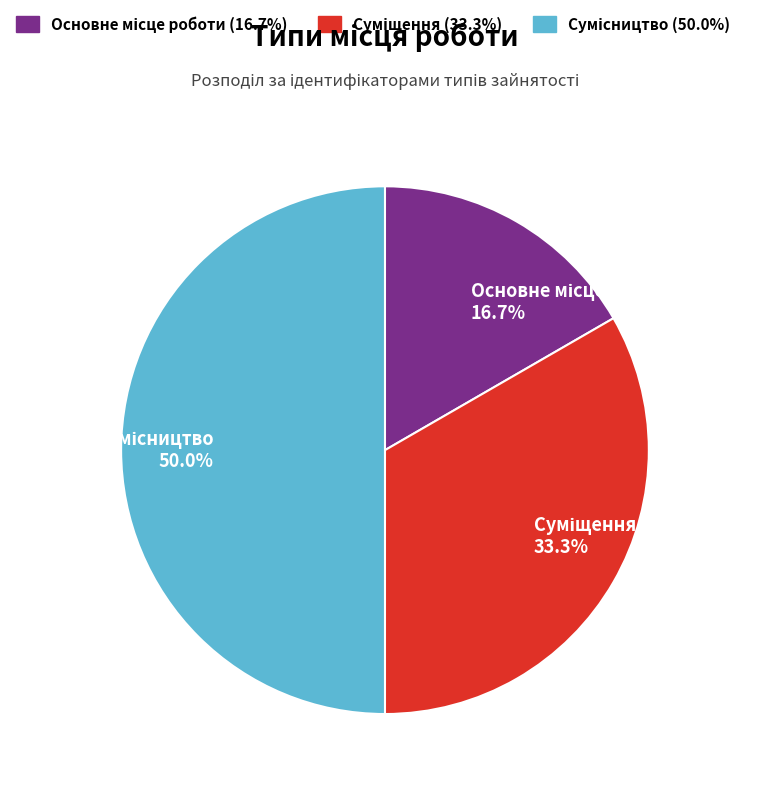

How many segments does this pie chart have?

3